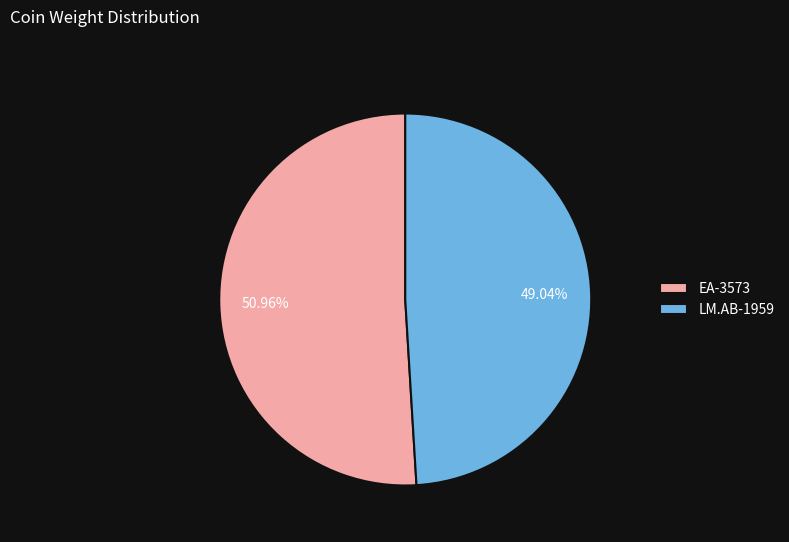

Is it true that LM.AB-1959 is 59% of the pie?

False